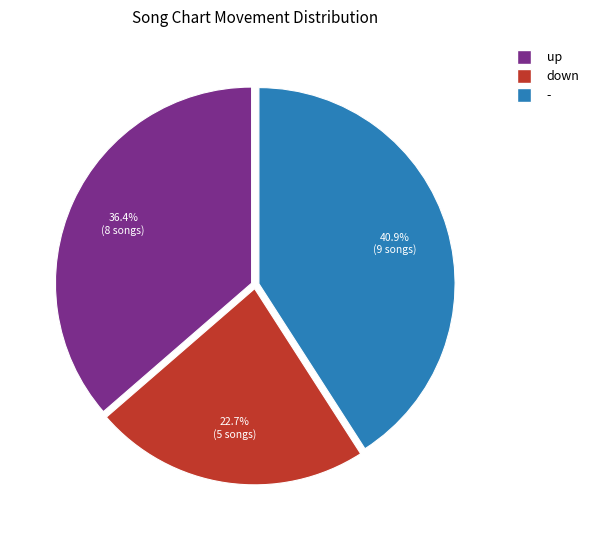

How many slices are in this pie chart?

3